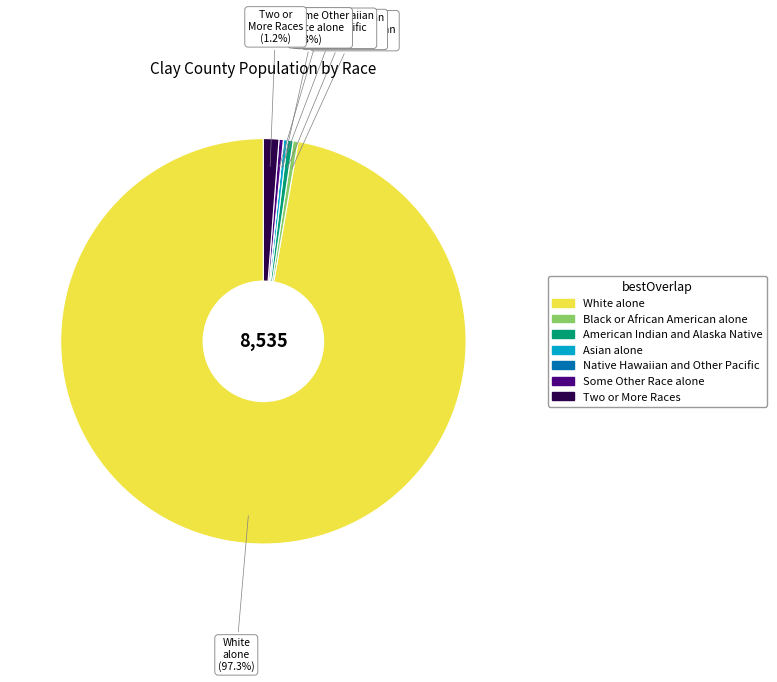

What is the majority slice?

White alone